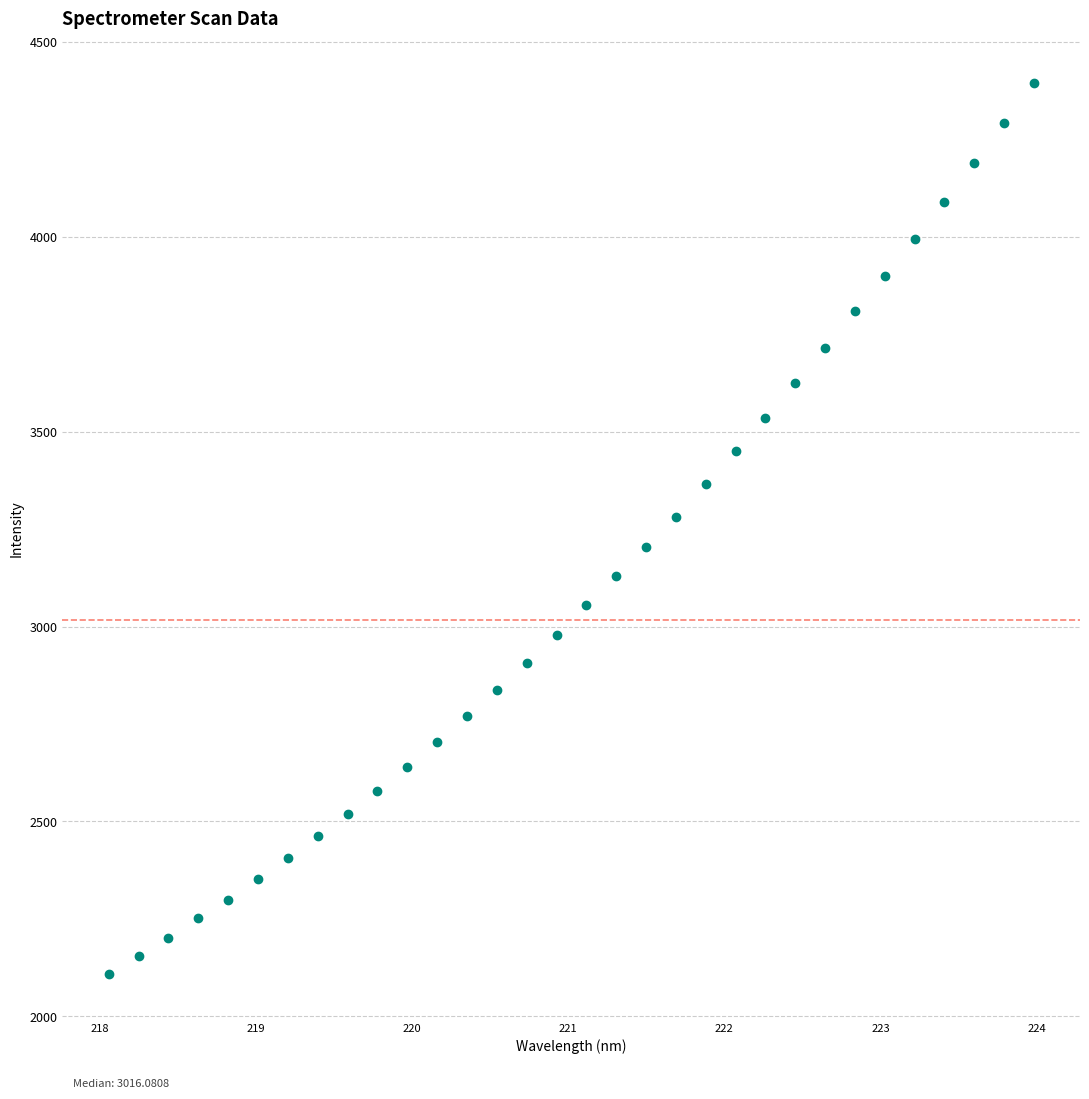

What is the range of Y values (max minus min)?

2284.6